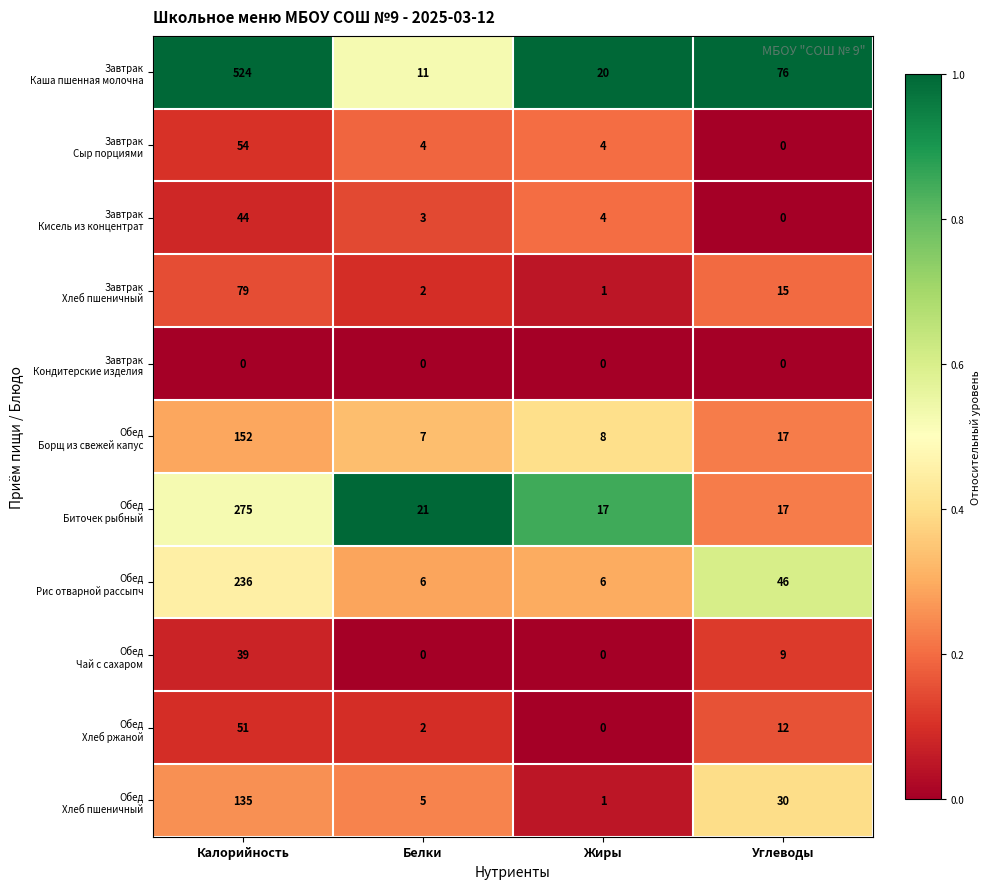

Which label corresponds to the largest value in the chart?

Калорийность